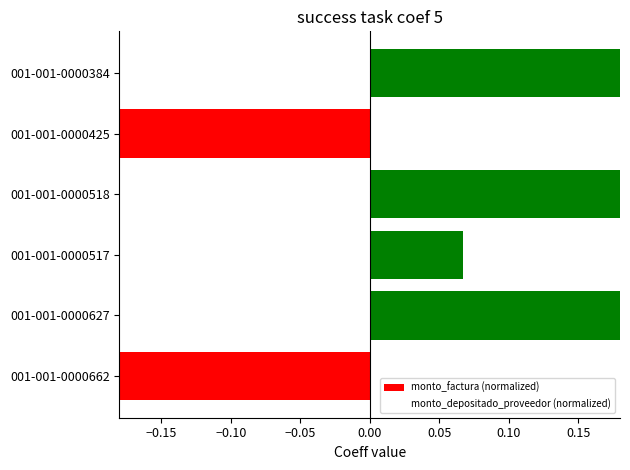

Rank the series at 001-001-0000517 from lowest to highest value.

monto_depositado_proveedor (normalized), monto_factura (normalized)